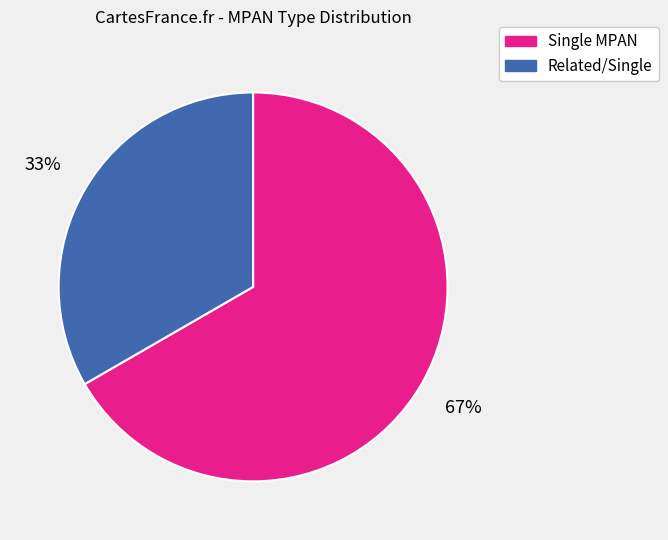

Does Single MPAN represent more than half of the total?

Yes